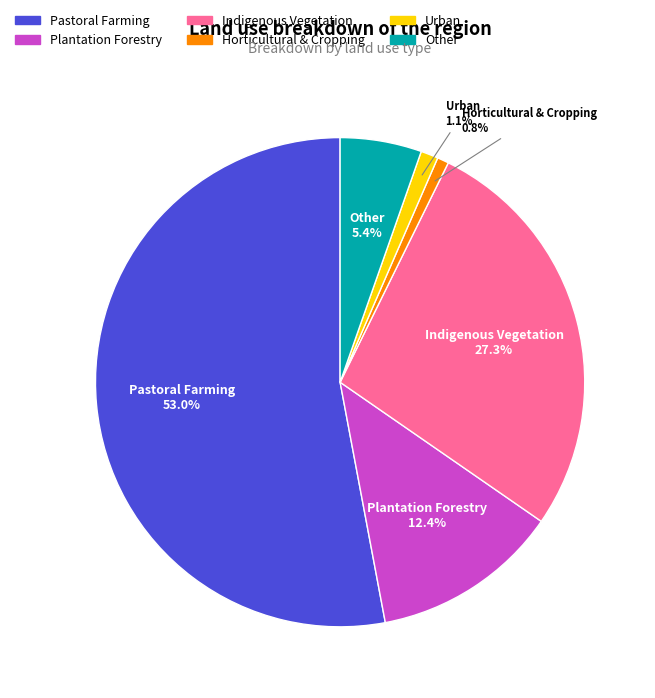

Between Indigenous Vegetation and Plantation Forestry, which is larger?

Indigenous Vegetation